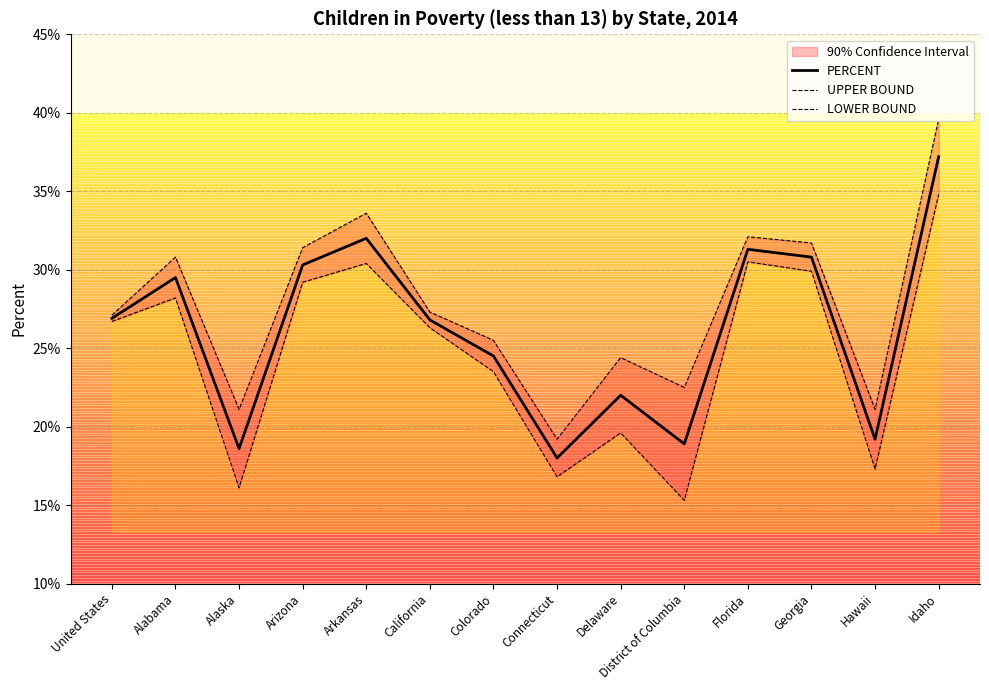

At how many categories does at least one series exceed 28?

6